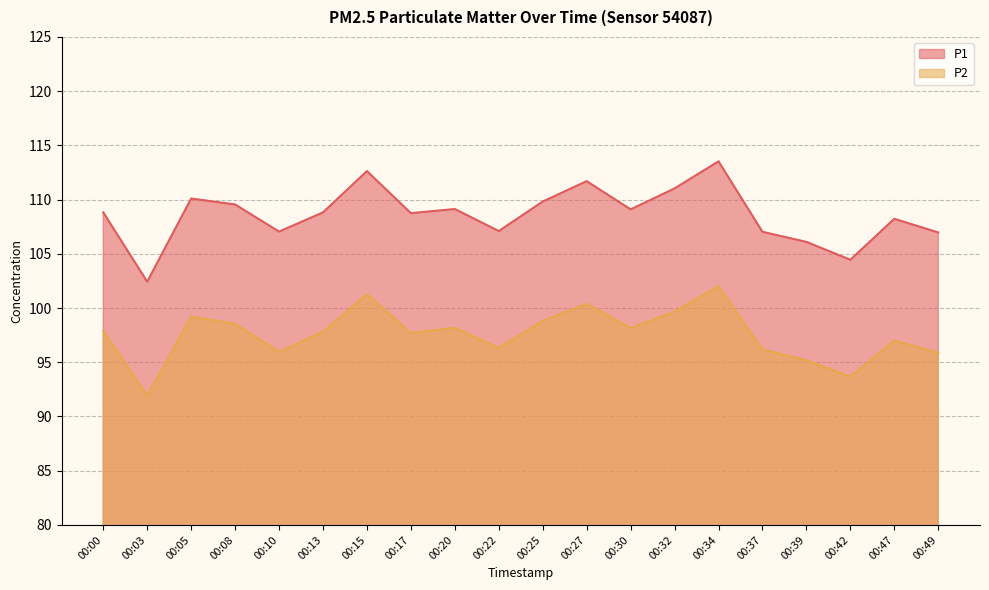

Is it true that P1 equals 155.2 at 00:39?

False